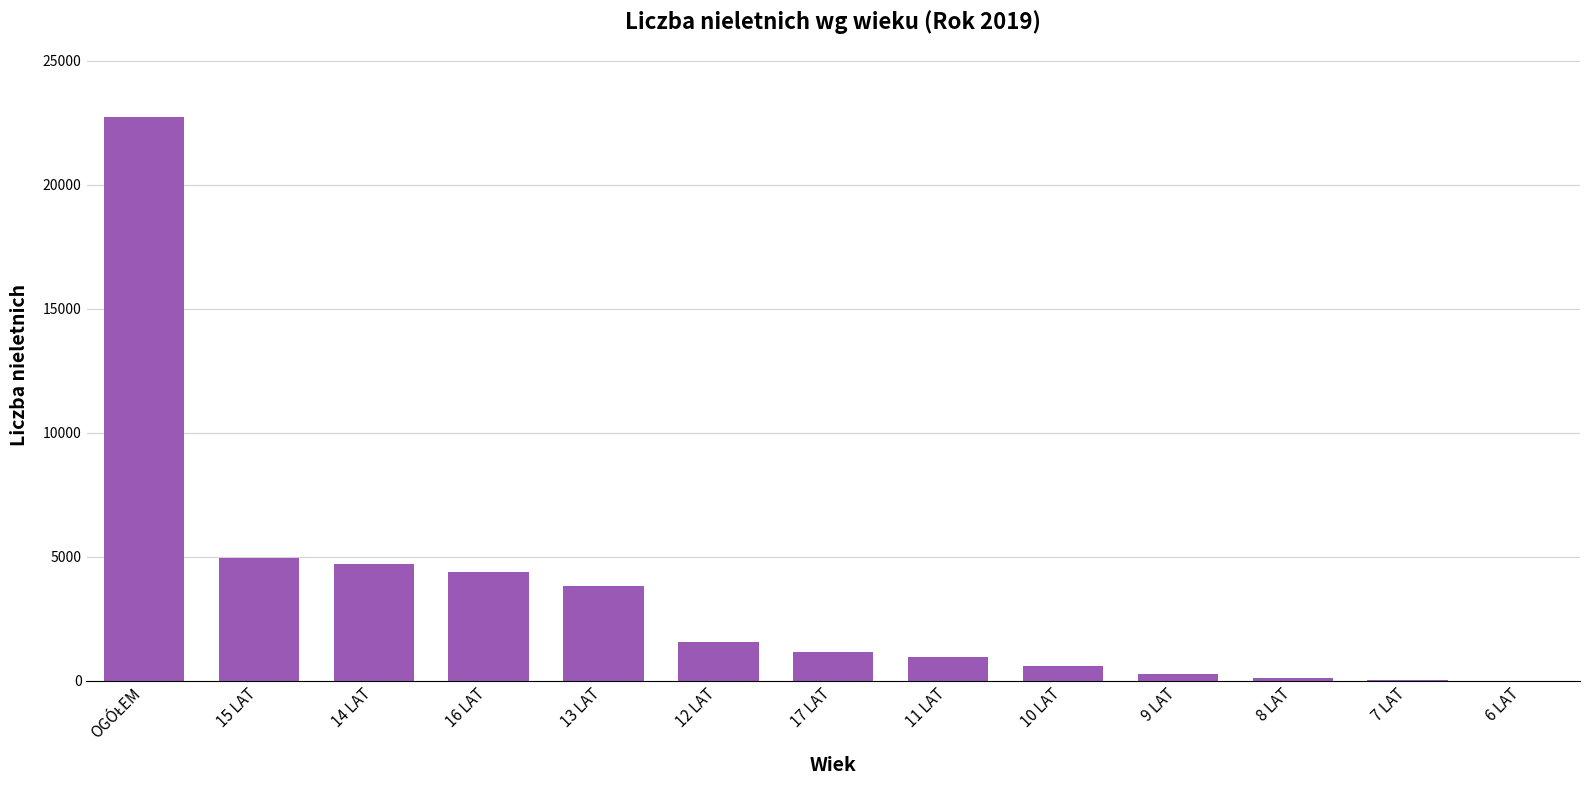

At which label is the value closest to 11363?

15 LAT